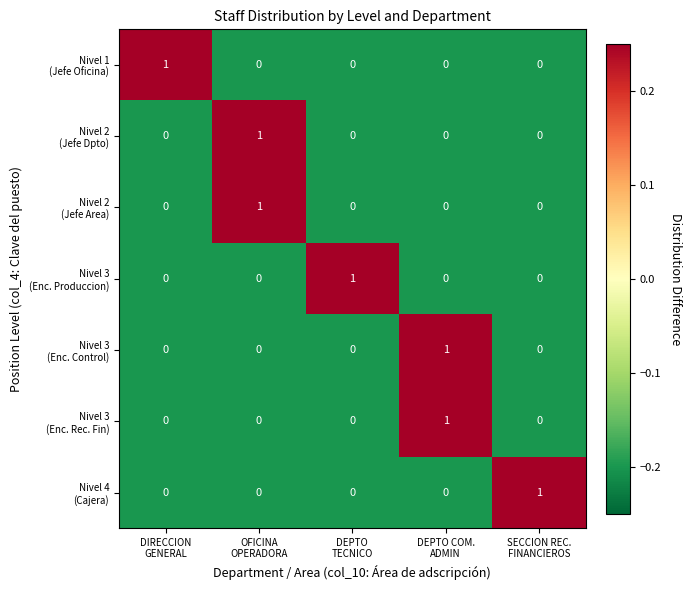

At how many categories does at least one series exceed 0?

5